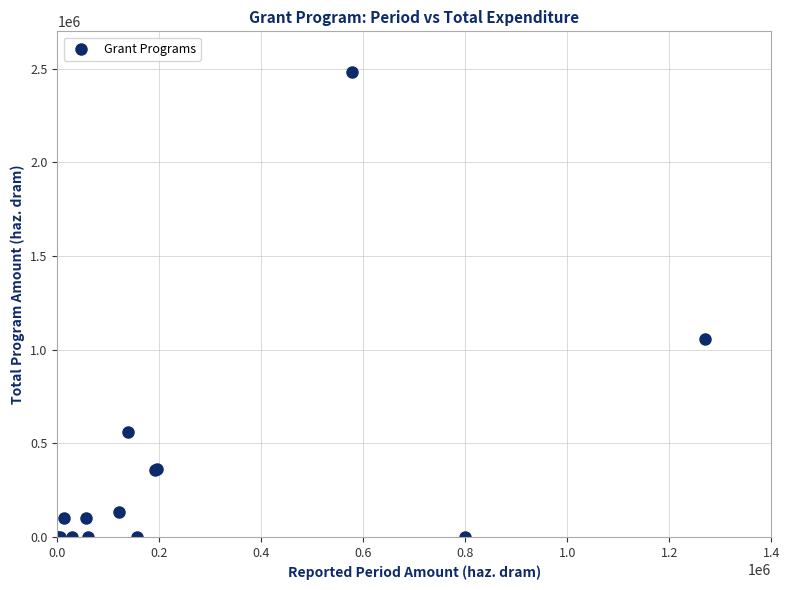

What Y value in the scatter plot is closest to 1242085?

1055142.6